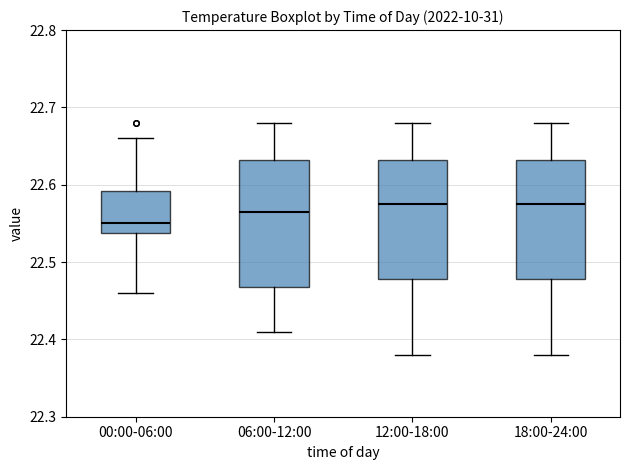

Reading left to right, transcribe this box plot: for each box, give where its median line is, the range the box spans, and where its two whiskers end, as read against the y-axis. The values are not printed on the chart, so give them approximately, as read against the axis.

00:00-06:00: median 22.55, box 22.54 to 22.59, whiskers 22.46 to 22.66
06:00-12:00: median 22.57, box 22.47 to 22.63, whiskers 22.41 to 22.68
12:00-18:00: median 22.58, box 22.48 to 22.63, whiskers 22.38 to 22.68
18:00-24:00: median 22.58, box 22.48 to 22.63, whiskers 22.38 to 22.68